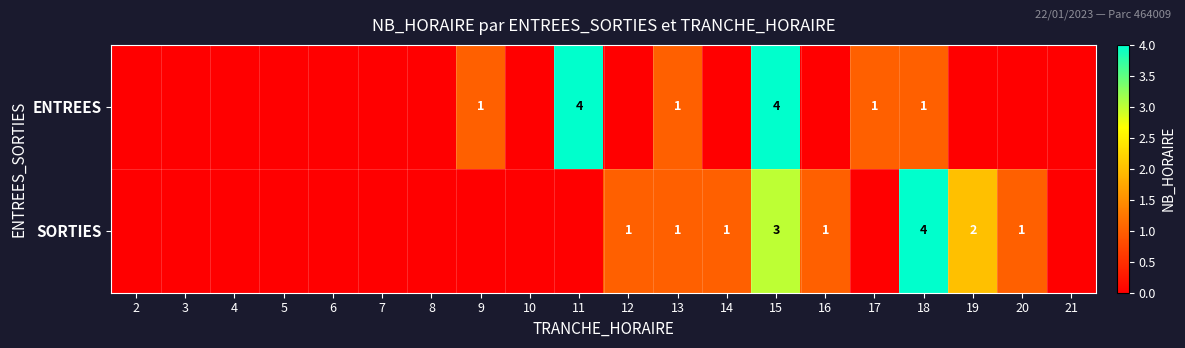

Is it true that ENTREES equals 4 at 11?

True